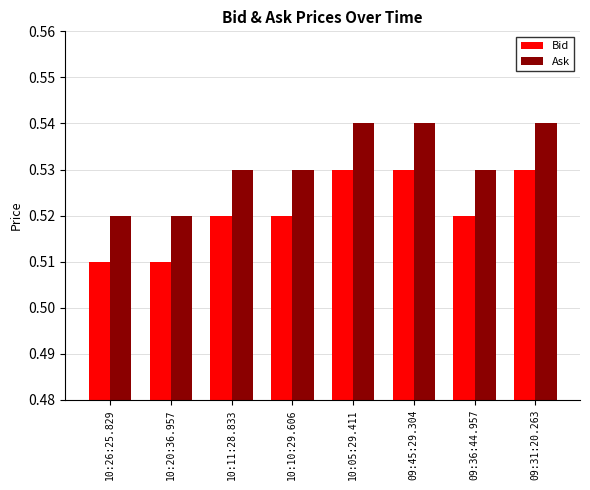

What position from the left is 09:36:44.957?

7